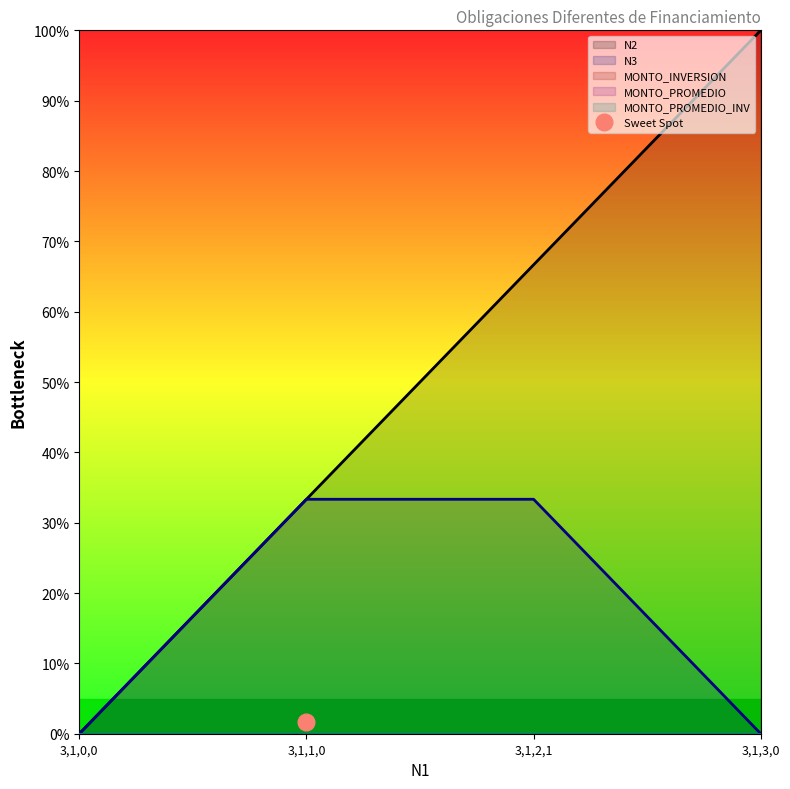

The value of N3 at 3,1,3,0 is -1. True or false?

False